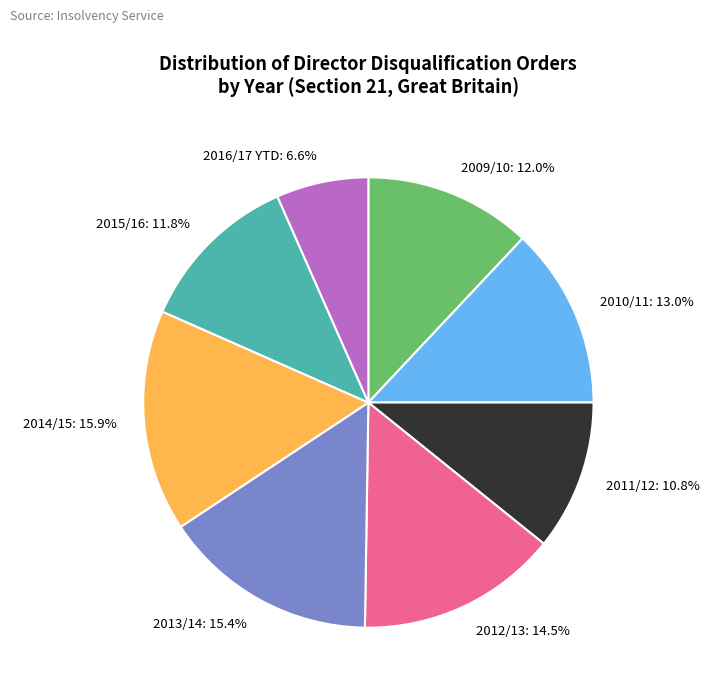

Is it true that 2009/10 is 12% of the pie?

True